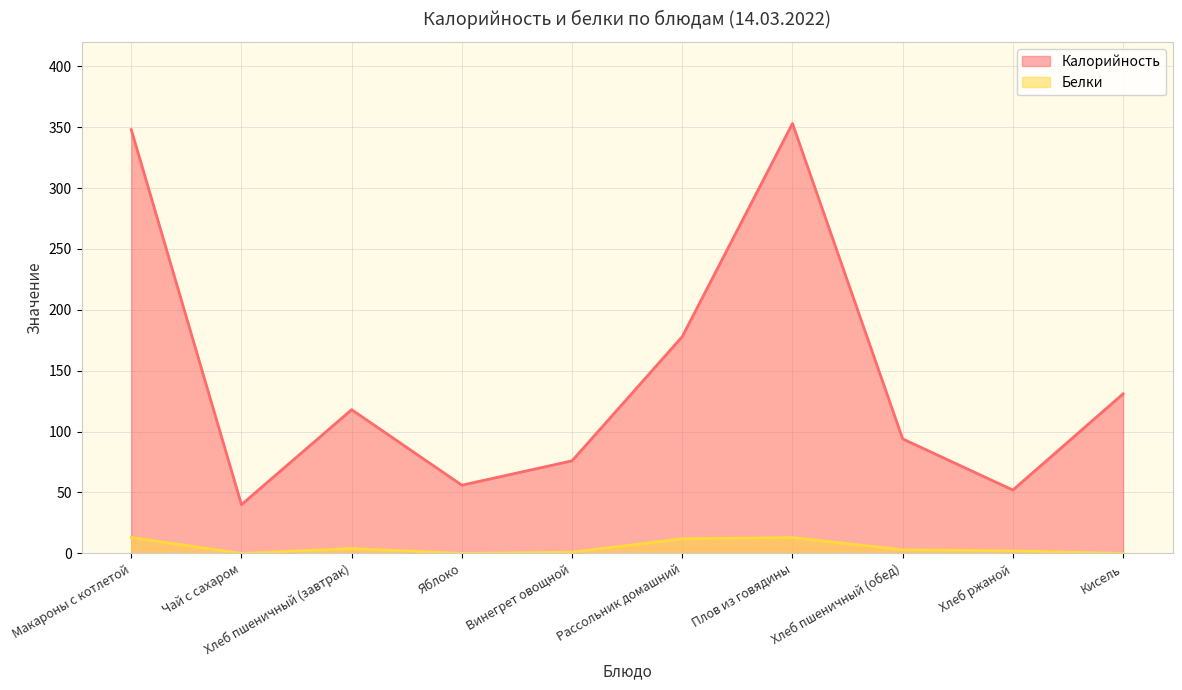

True or false: Калорийность and Белки intersect in this chart.

False